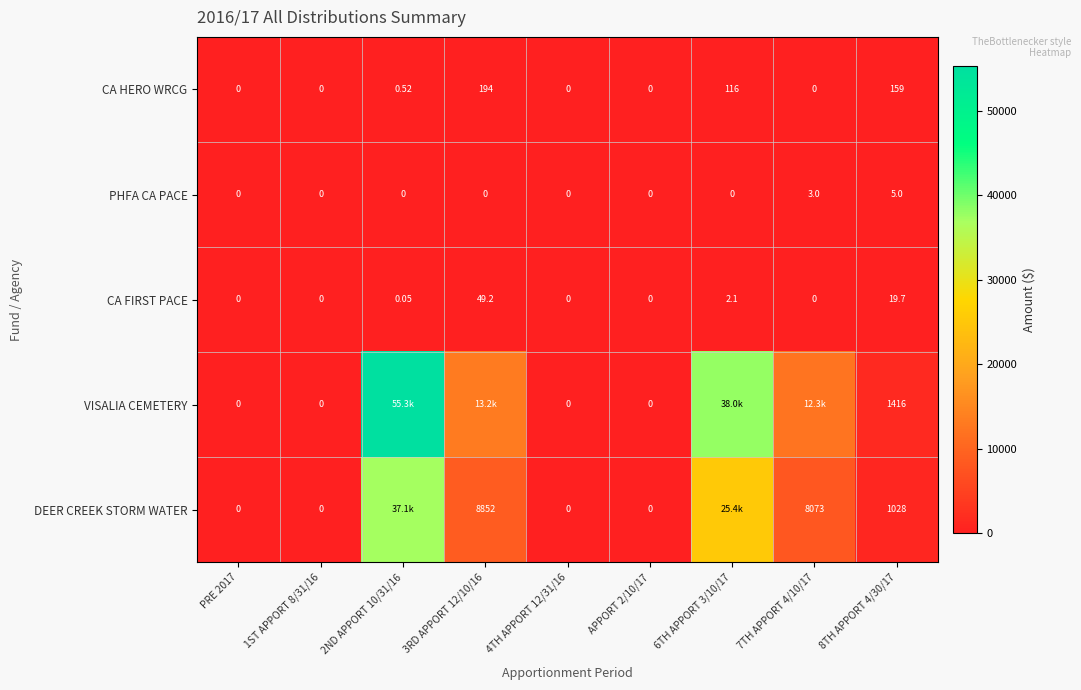

Between 4TH APPORT 12/31/16 and 8TH APPORT 4/30/17, which series saw the biggest shift?

VISALIA CEMETERY